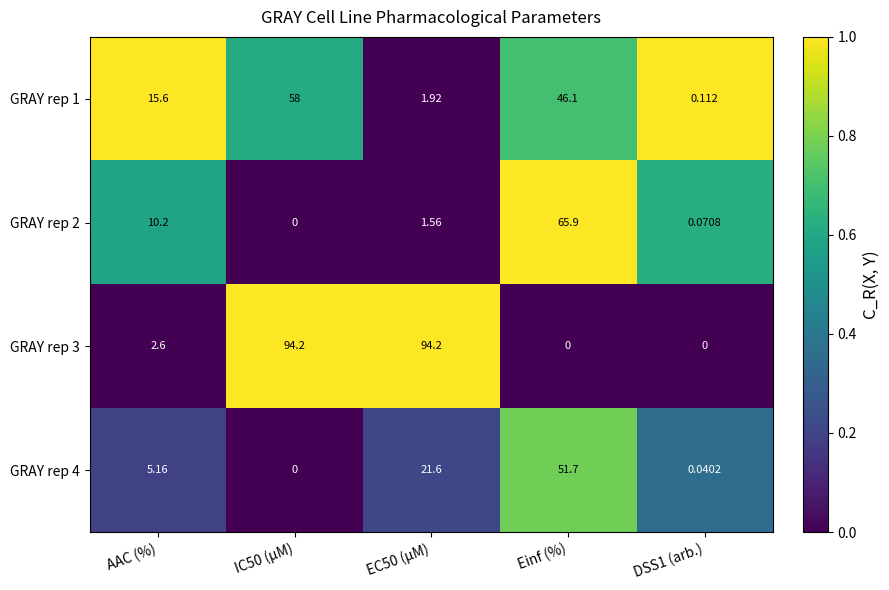

At which category is the sum across all series the highest?

Einf (%)